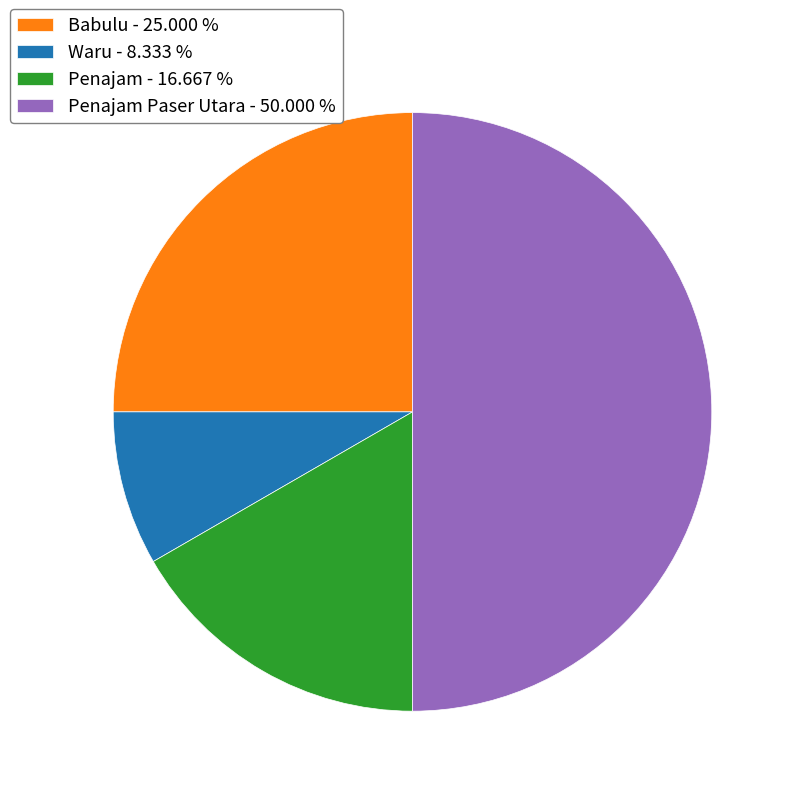

Which slice is the smallest?

Waru - 8.333 %